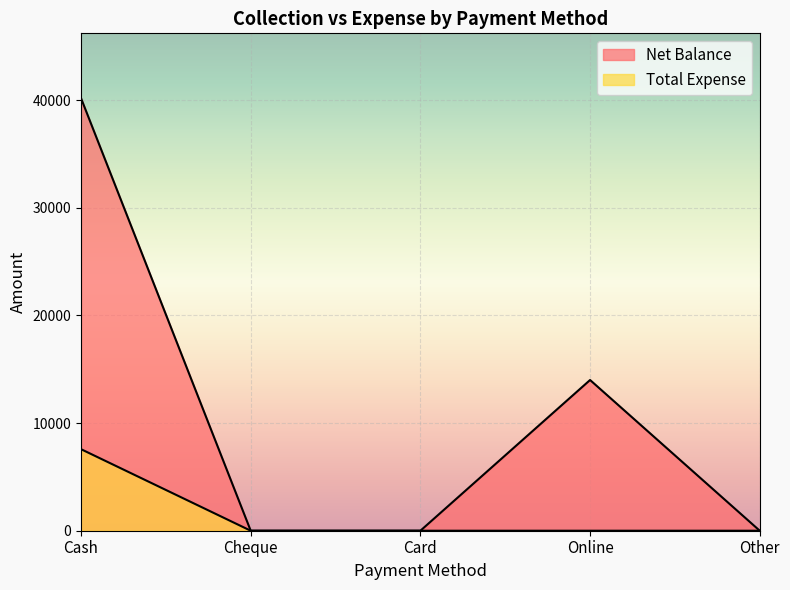

How many lines are shown in the chart?

2